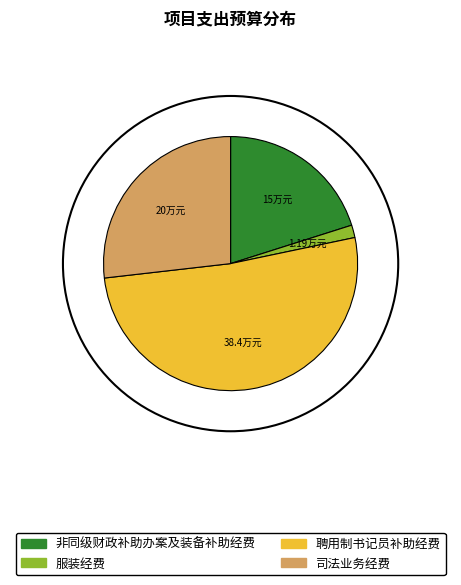

Rank the categories by value from highest to lowest.

聘用制书记员补助经费, 司法业务经费, 非同级财政补助办案及装备补助经费, 服装经费